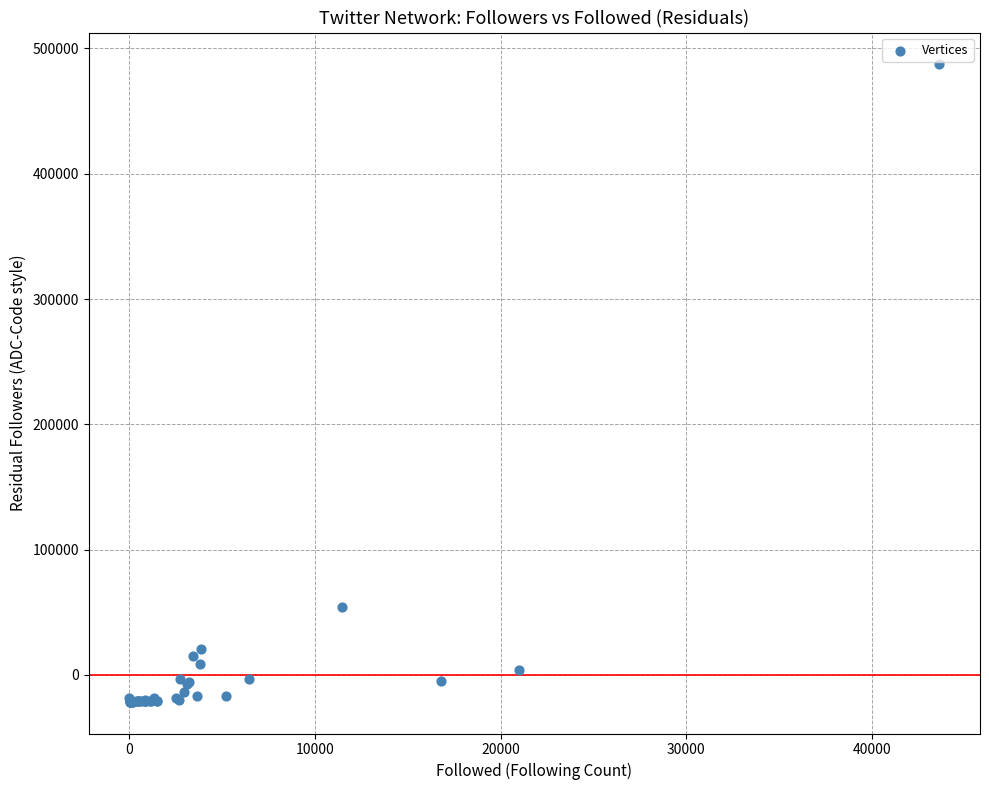

What Y value in the scatter plot is closest to 232934?

54437.3